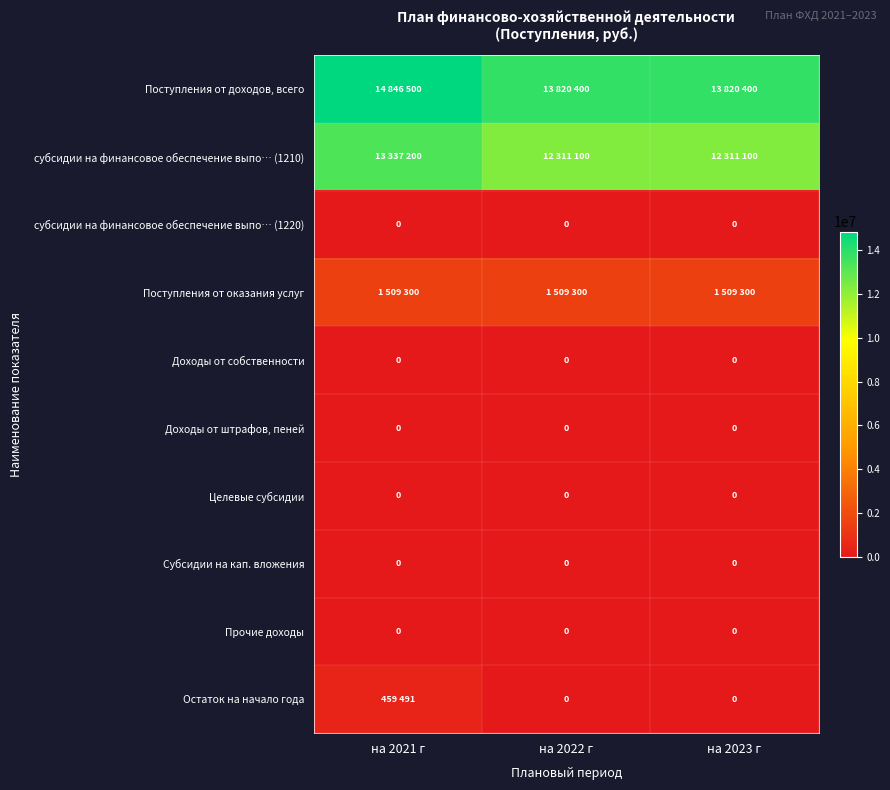

True or false: Субсидии на кап. вложения has a value of 0 at на 2022 г.

True